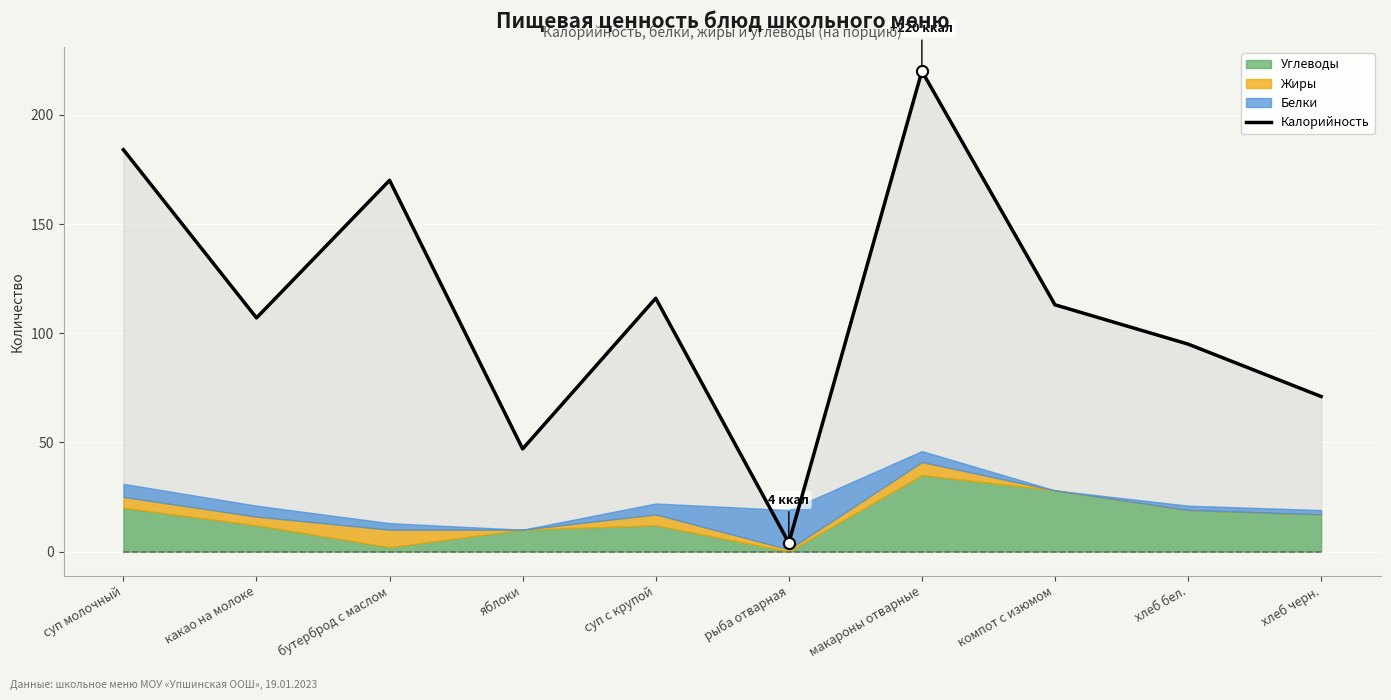

What is the label of the 7th point from the right?

яблоки